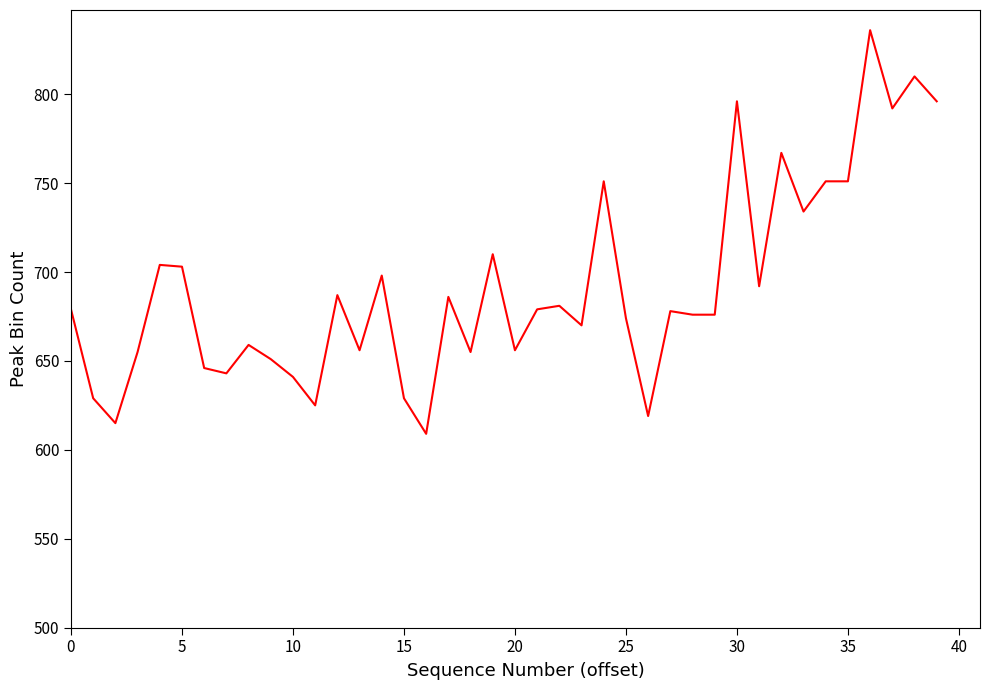

What is the greatest value displayed?

836